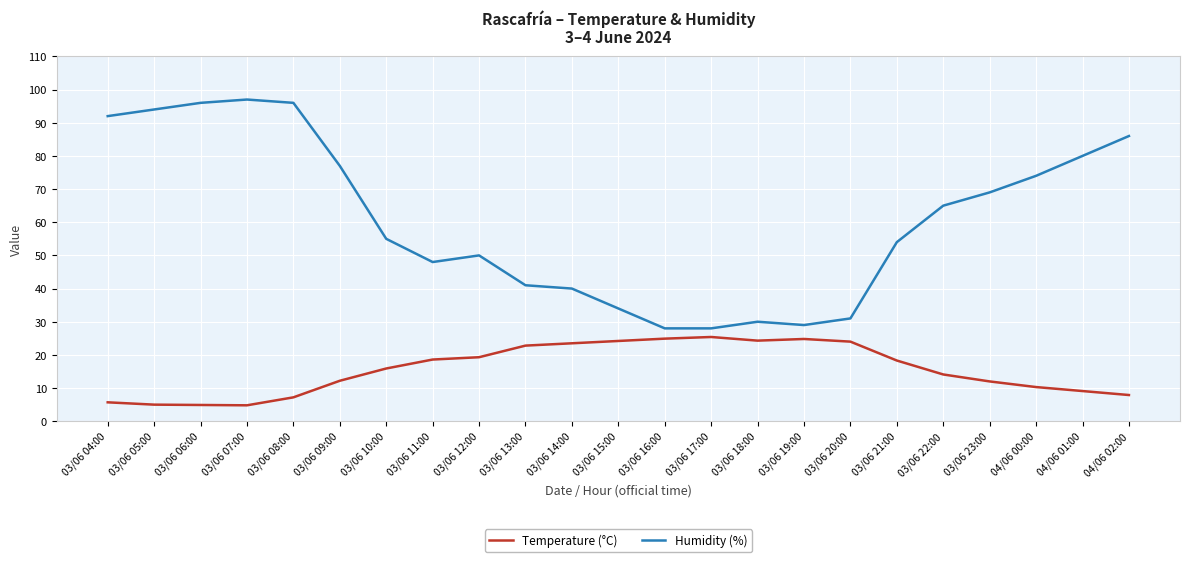

Is the value of Temperature (°C) at 03/06 14:00 greater than the value of Humidity (%) at 03/06 18:00?

No